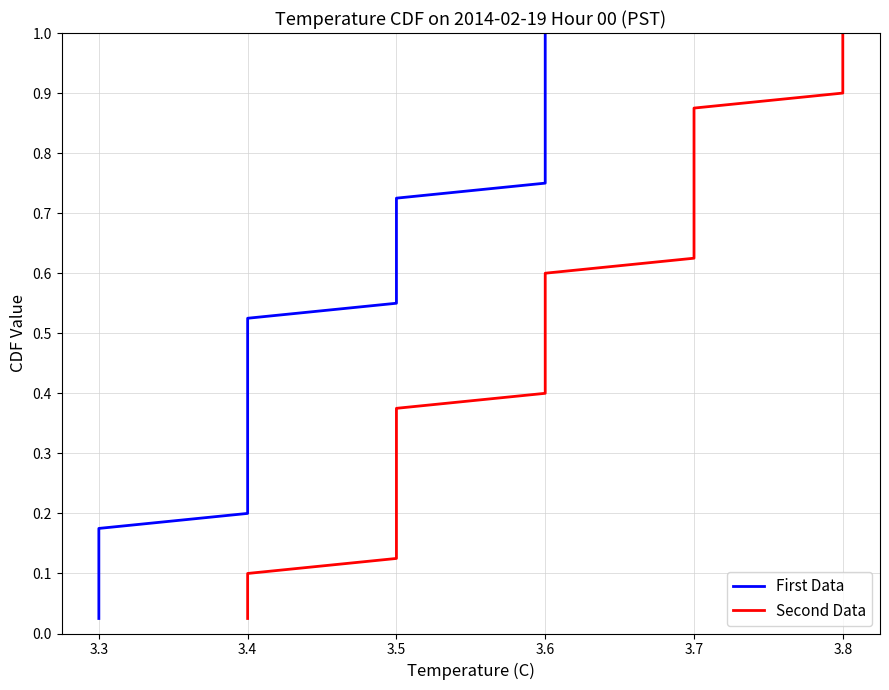

True or false: First Data and Second Data intersect in this chart.

False